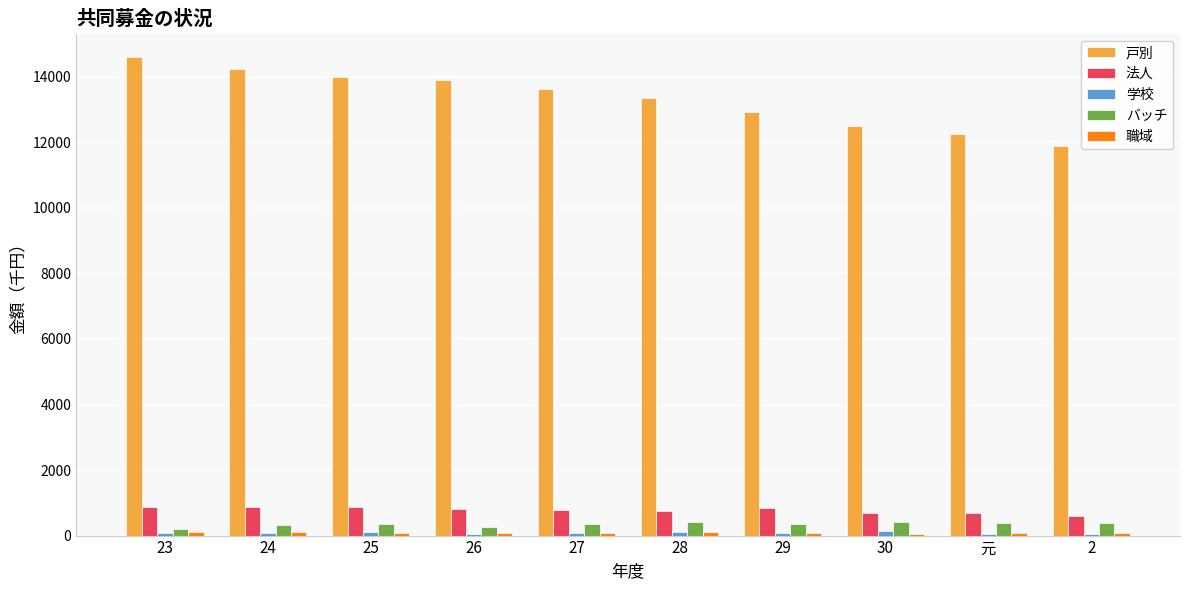

Between 24 and 元, which series saw the biggest shift?

戸別